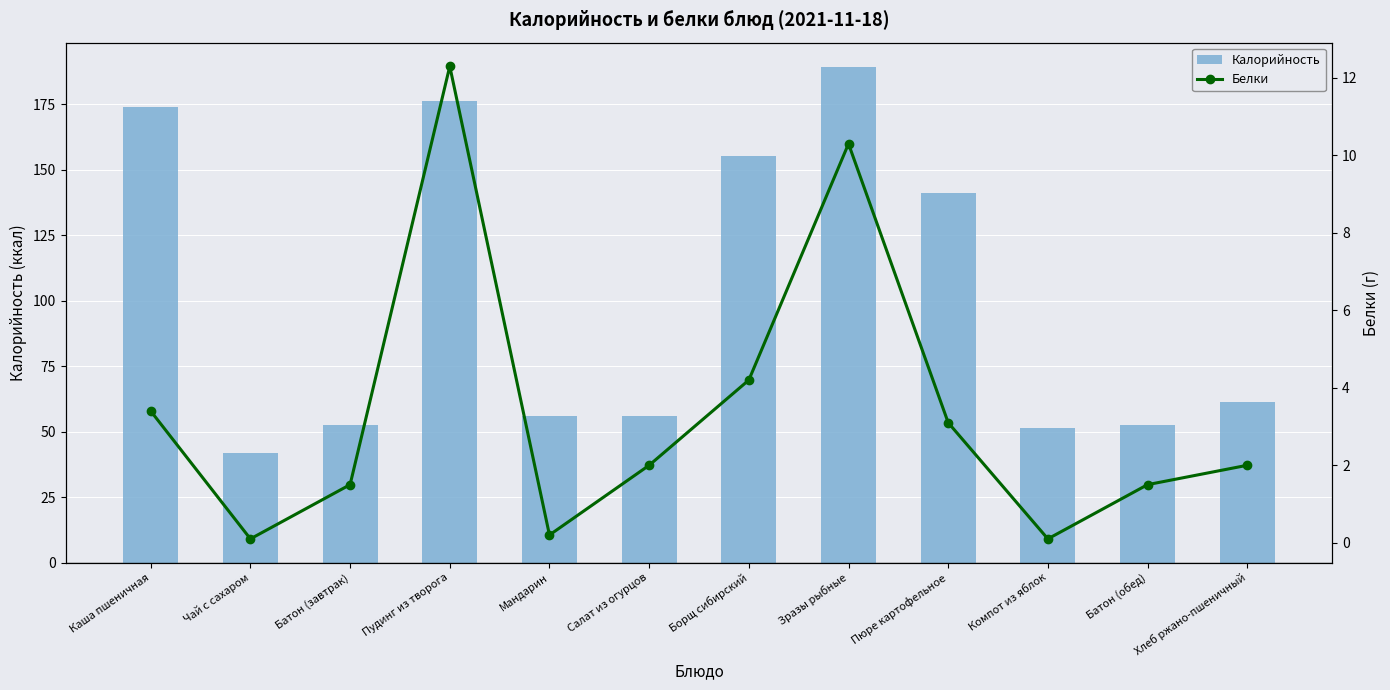

Where does the Белки series first go above 2?

Каша пшеничная